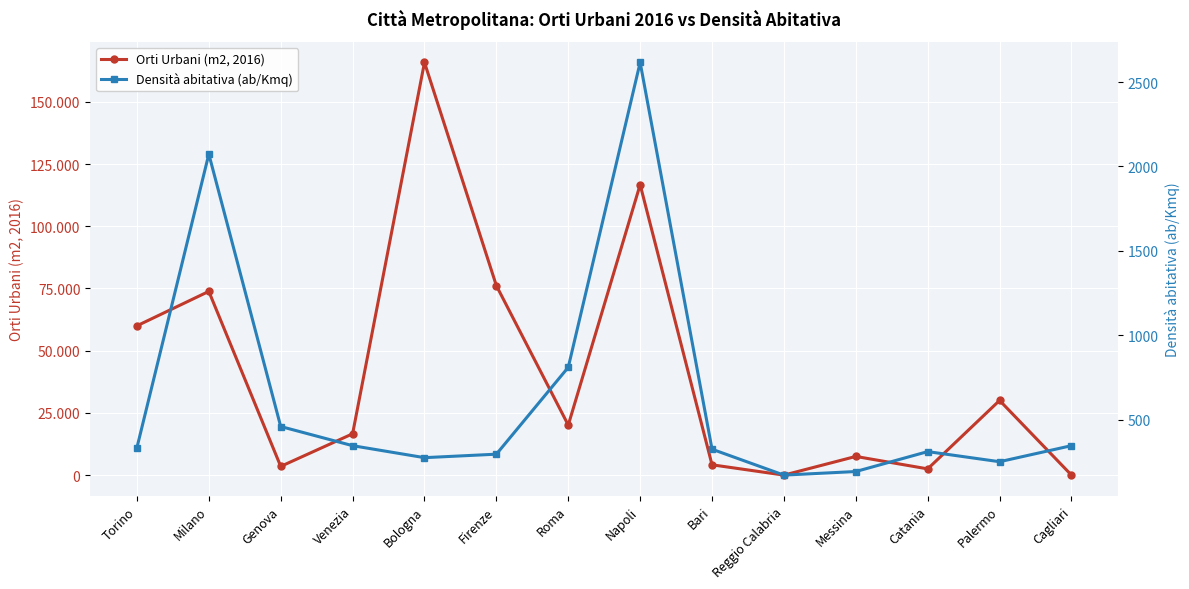

Rank the series by their average value, from lowest to highest.

Densità abitativa (ab/Kmq), Orti Urbani (m2, 2016)